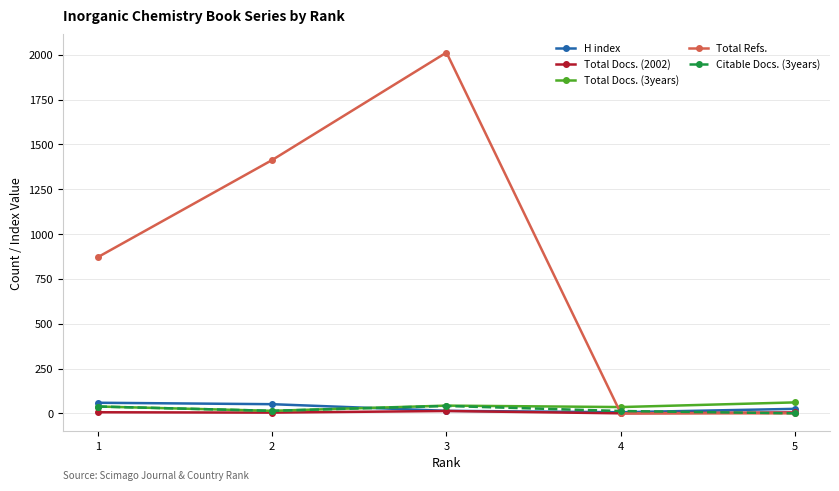

How many interior local valleys does the H index series have?

1